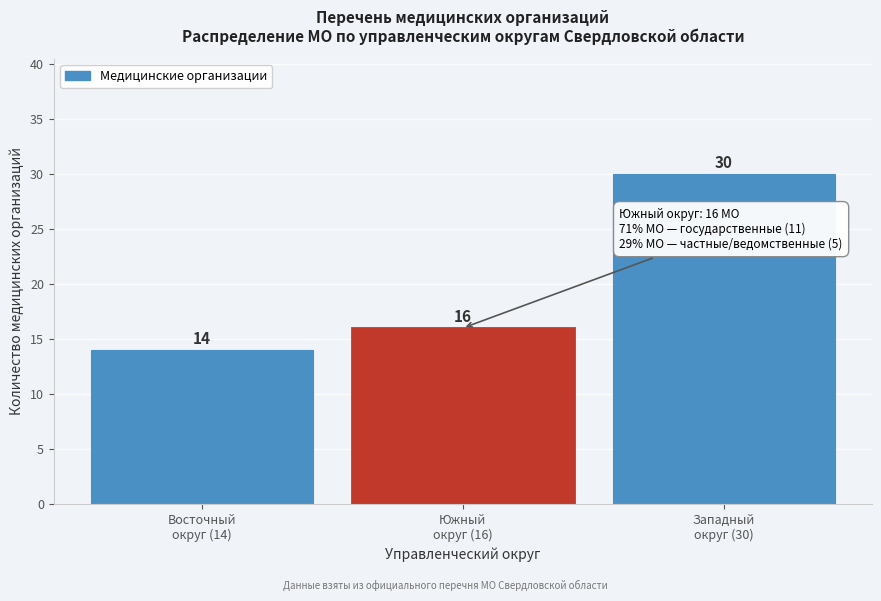

Reading left to right, extract all data points from this chart.

14	16	30